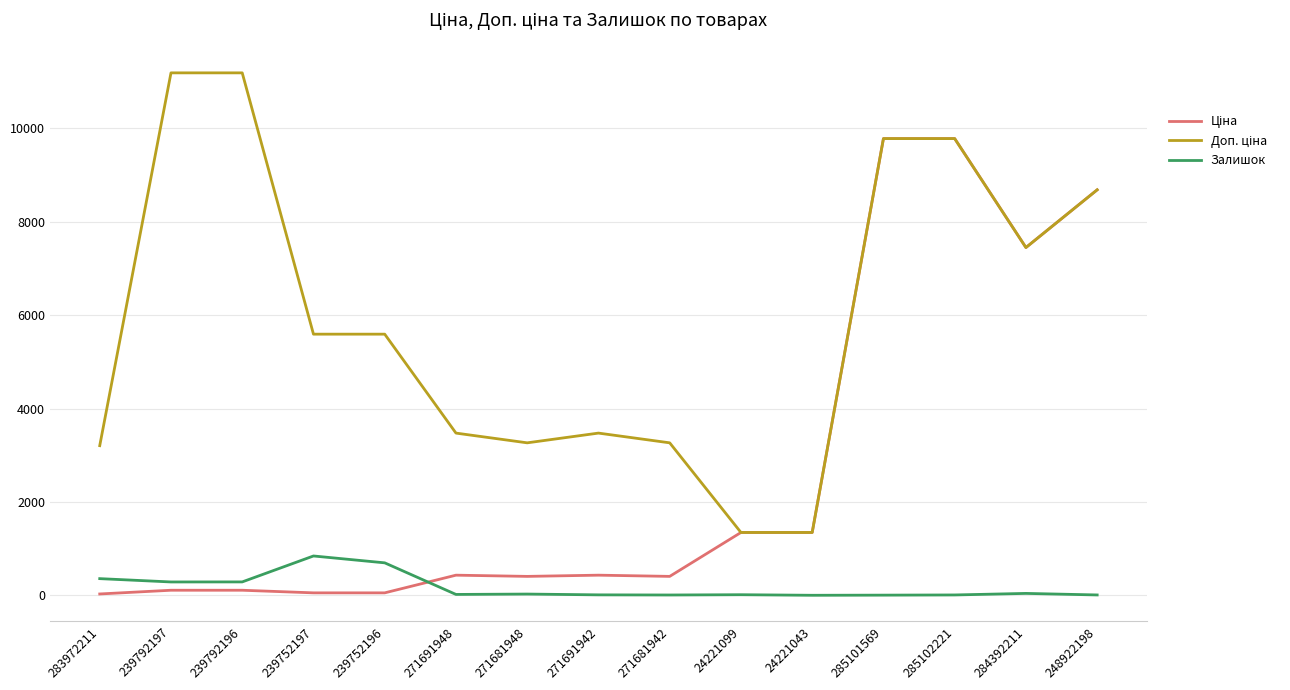

What is the minimum value for Залишок?

4.0